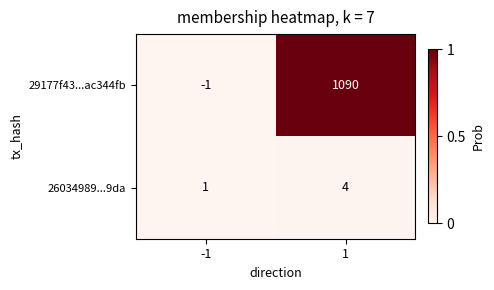

What is the maximum value shown in the chart?

1090